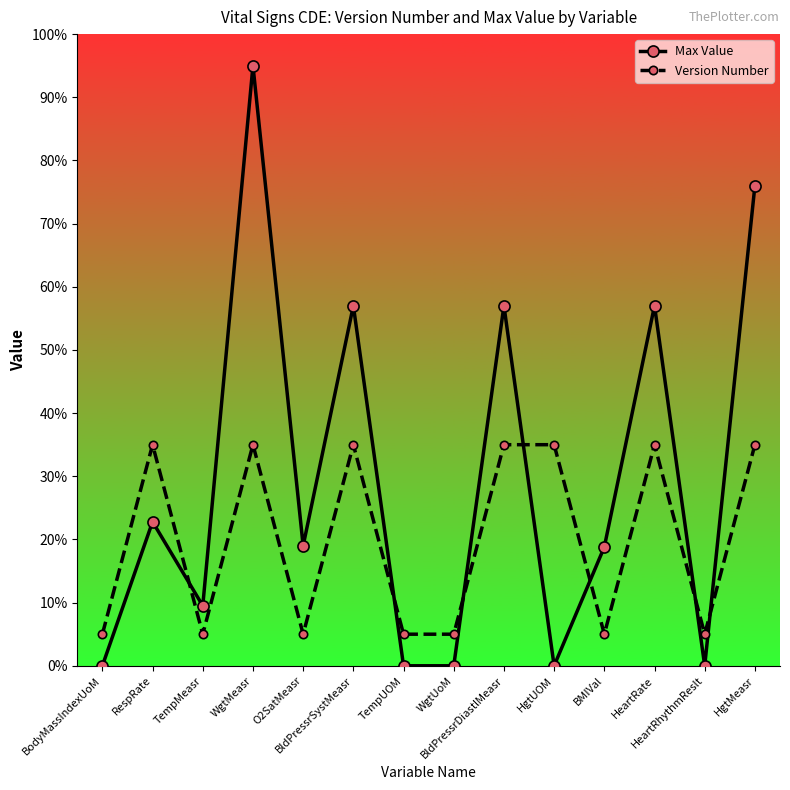

True or false: Max Value has more than 1 points higher than both neighbors.

True